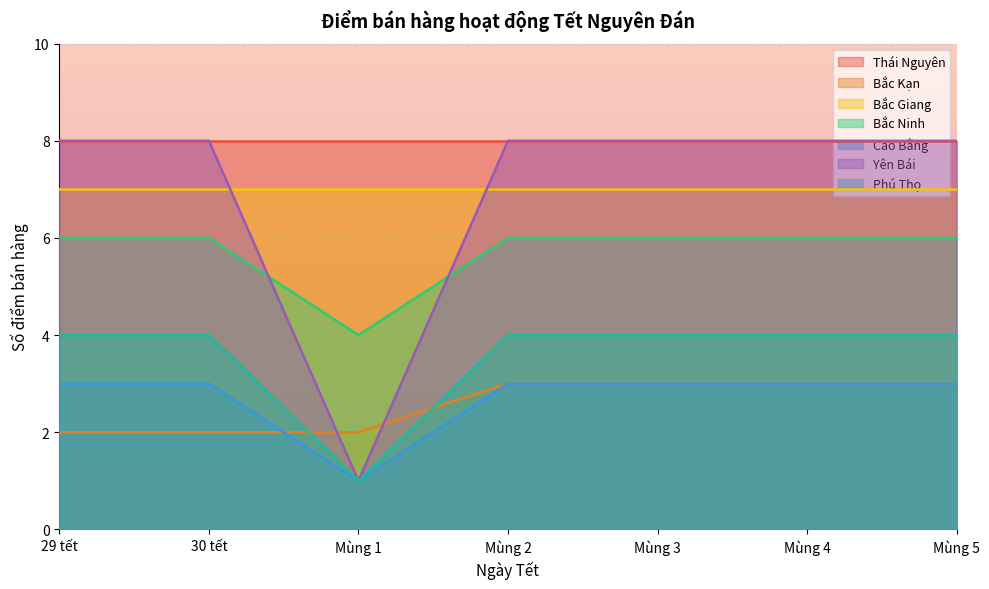

At which category is the sum across all series the highest?

Mùng 2